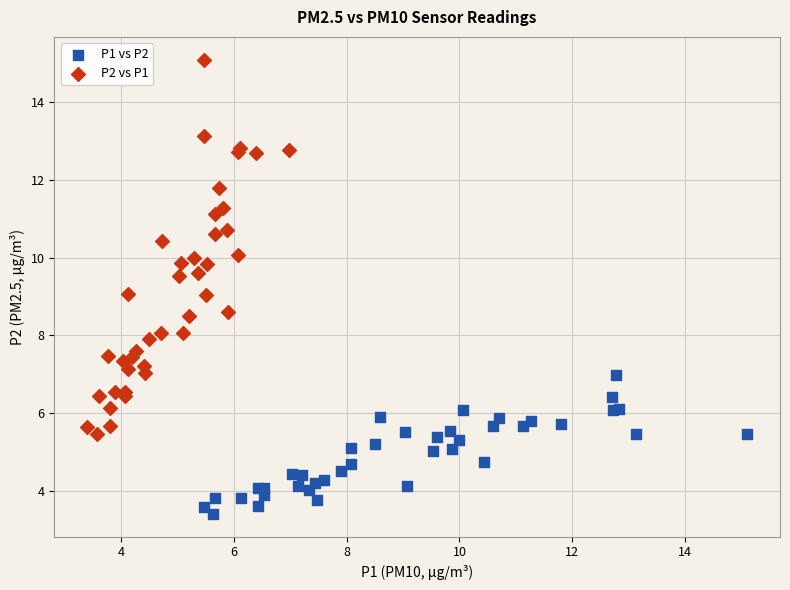

Which series reaches the maximum Y coordinate?

P2 vs P1